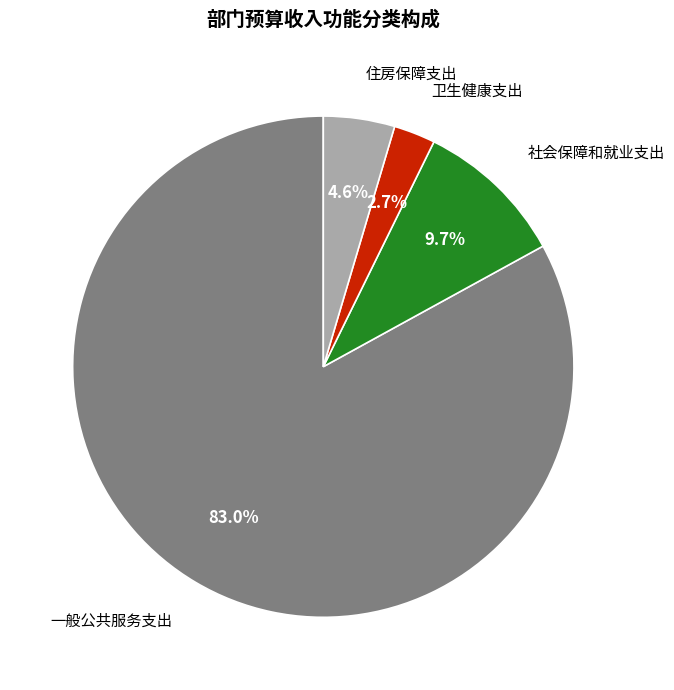

How many slices are in this pie chart?

4